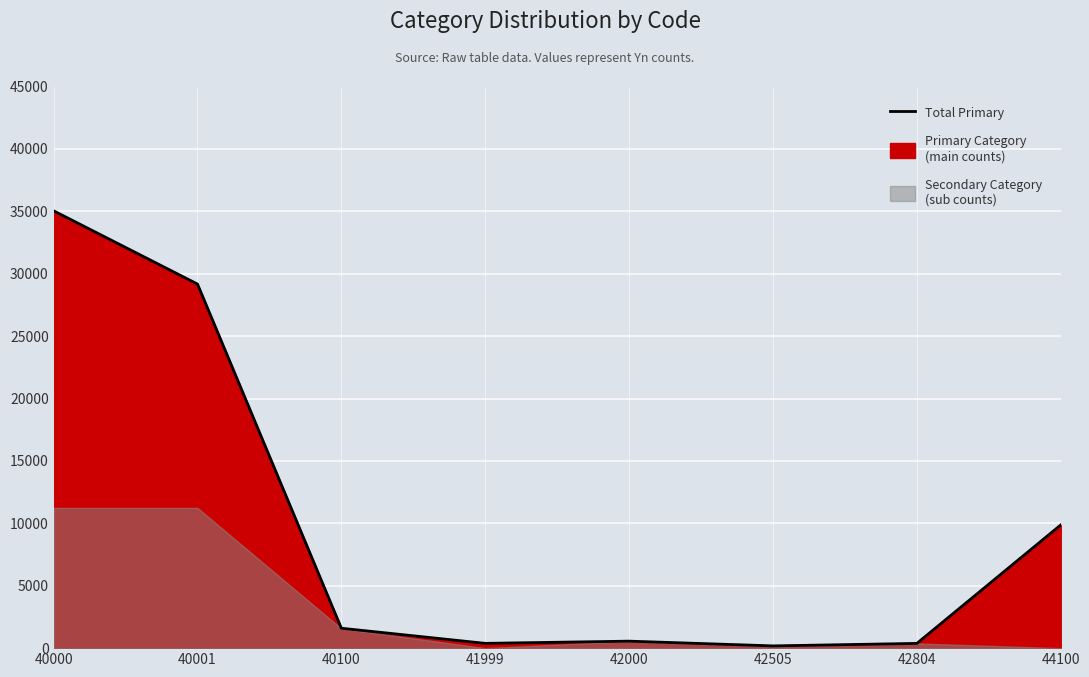

List the labels in order of value, smallest first.

42505, 42804, 41999, 42000, 40100, 44100, 40001, 40000